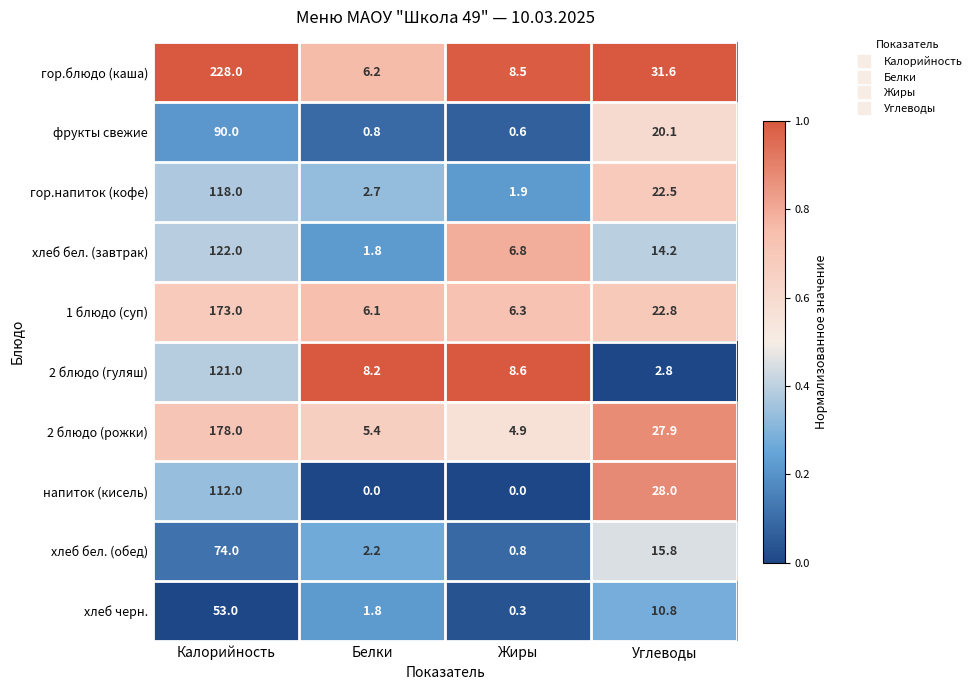

What is the difference between the highest and lowest values at Белки?

8.2